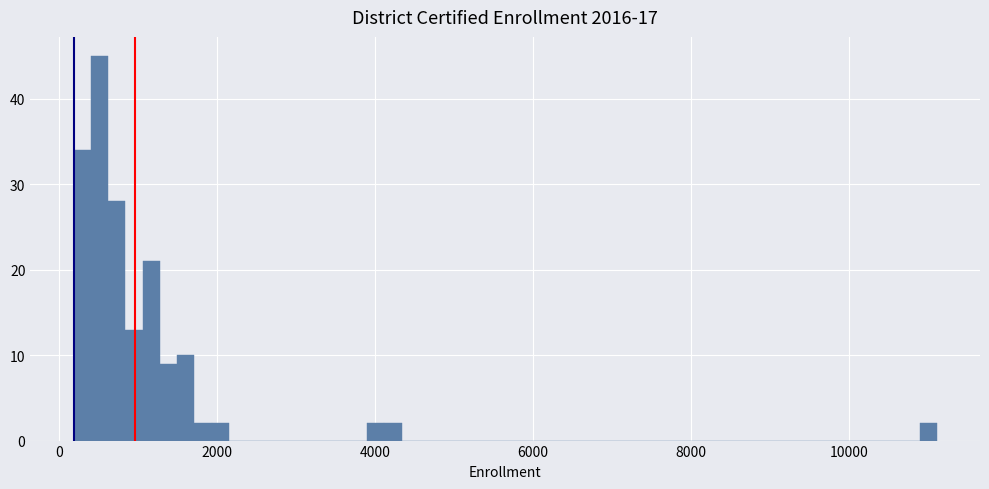

Read against the x-axis, roughly where is the centre of the tallest bar?

600